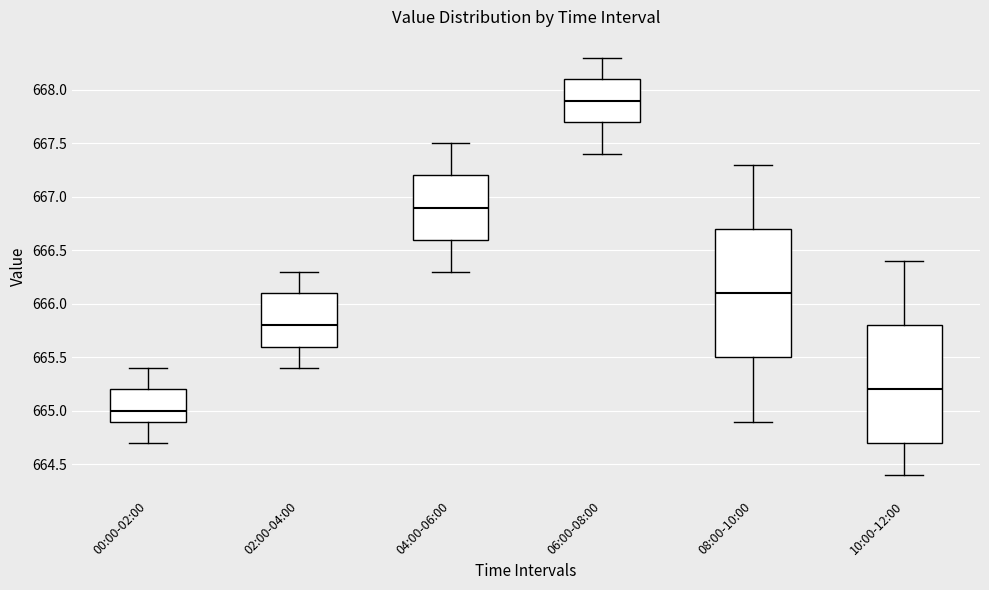

Reading left to right, transcribe this box plot: for each box, give where its median line is, the range the box spans, and where its two whiskers end, as read against the y-axis. The values are not printed on the chart, so give them approximately, as read against the axis.

00:00-02:00: median 665.0, box 664.9 to 665.2, whiskers 664.7 to 665.4
02:00-04:00: median 665.8, box 665.6 to 666.1, whiskers 665.4 to 666.3
04:00-06:00: median 666.9, box 666.6 to 667.2, whiskers 666.3 to 667.5
06:00-08:00: median 667.9, box 667.7 to 668.1, whiskers 667.4 to 668.3
08:00-10:00: median 666.1, box 665.5 to 666.7, whiskers 664.9 to 667.3
10:00-12:00: median 665.2, box 664.7 to 665.8, whiskers 664.4 to 666.4